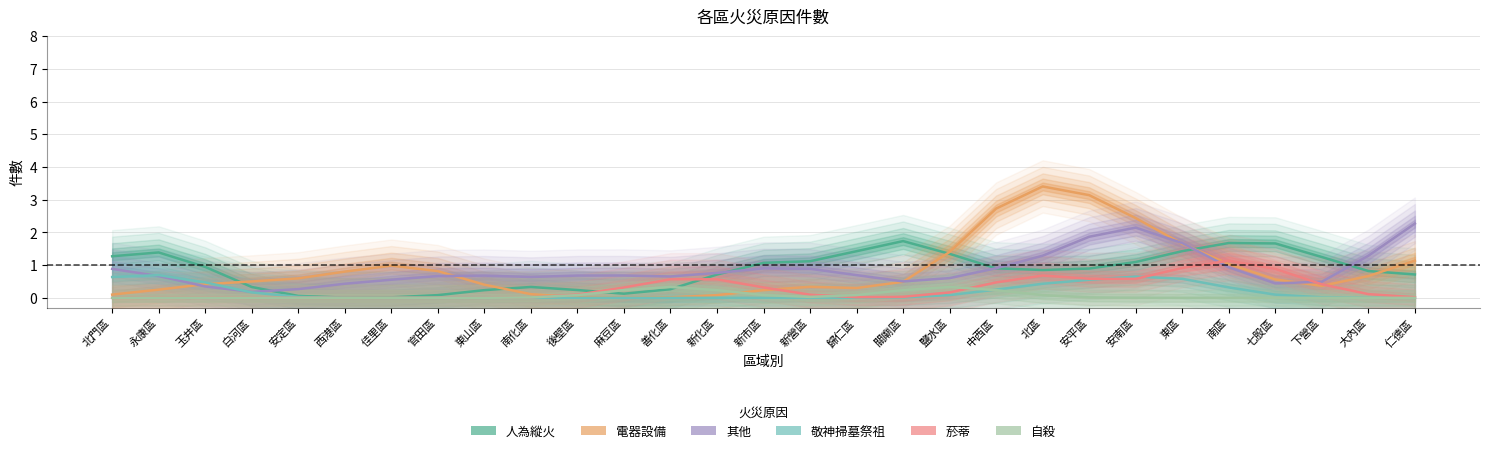

Which label corresponds to the largest value in the chart?

北區